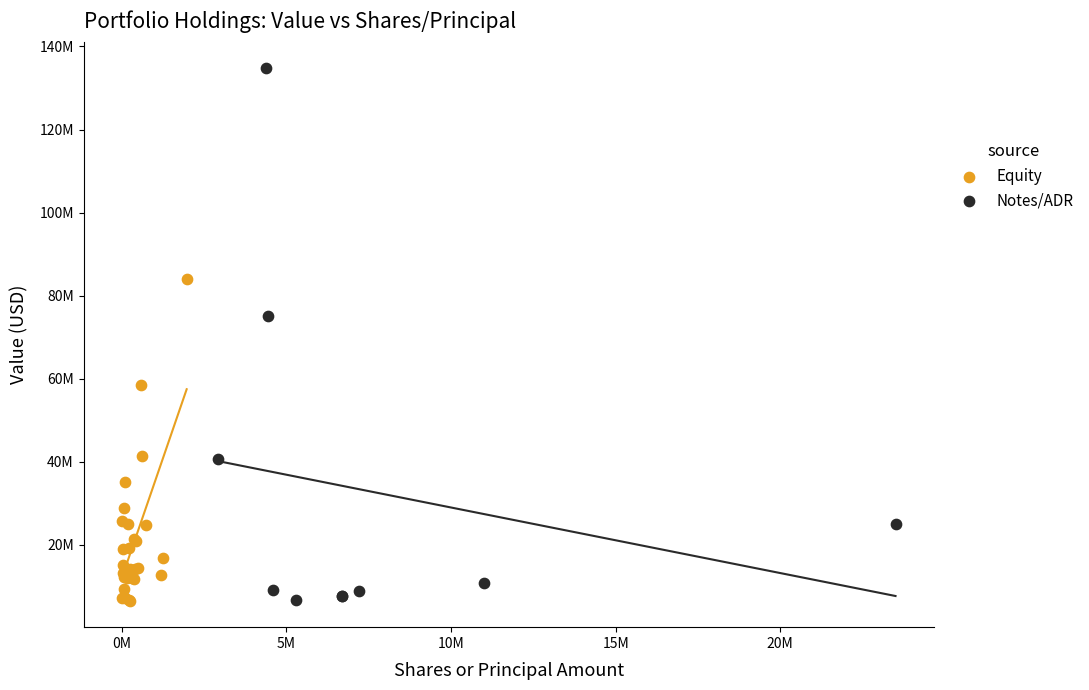

What are all the series names shown in the legend?

Equity, Notes/ADR